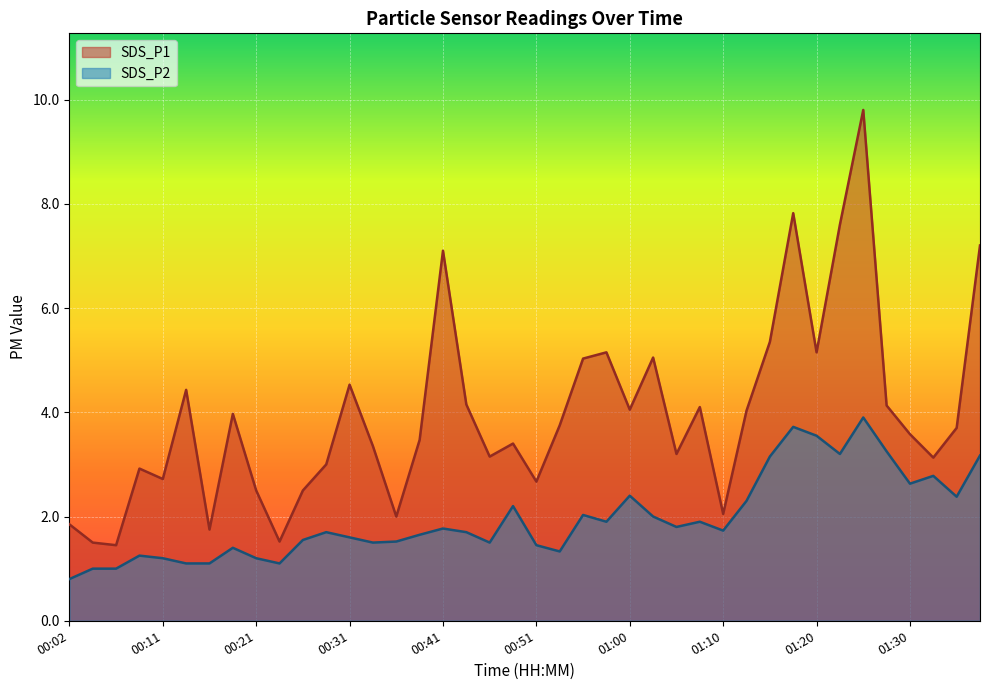

Reading left to right, transcribe all the data shown in this chart.

SDS_P1: 00:02=1.9	00:04=1.5	00:06=1.4	00:09=2.9	00:11=2.7	00:14=4.4	00:16=1.8	00:19=4.0	00:21=2.5	00:24=1.5	00:26=2.5	00:29=3.0	00:31=4.5	00:33=3.4	00:36=2.0	00:38=3.5	00:41=7.1	00:43=4.2	00:46=3.1	00:48=3.4	00:51=2.7	00:53=3.8	00:55=5.0	00:58=5.2	01:00=4.0	01:03=5.0	01:05=3.2	01:08=4.1	01:10=2.0	01:13=4.0	01:15=5.3	01:18=7.8	01:20=5.2	01:22=7.6	01:25=9.8	01:27=4.1	01:30=3.6	01:32=3.1	01:35=3.7	01:37=7.2
SDS_P2: 00:02=0.8	00:04=1.0	00:06=1.0	00:09=1.2	00:11=1.2	00:14=1.1	00:16=1.1	00:19=1.4	00:21=1.2	00:24=1.1	00:26=1.6	00:29=1.7	00:31=1.6	00:33=1.5	00:36=1.5	00:38=1.6	00:41=1.8	00:43=1.7	00:46=1.5	00:48=2.2	00:51=1.4	00:53=1.3	00:55=2.0	00:58=1.9	01:00=2.4	01:03=2.0	01:05=1.8	01:08=1.9	01:10=1.7	01:13=2.3	01:15=3.1	01:18=3.7	01:20=3.5	01:22=3.2	01:25=3.9	01:27=3.2	01:30=2.6	01:32=2.8	01:35=2.4	01:37=3.2